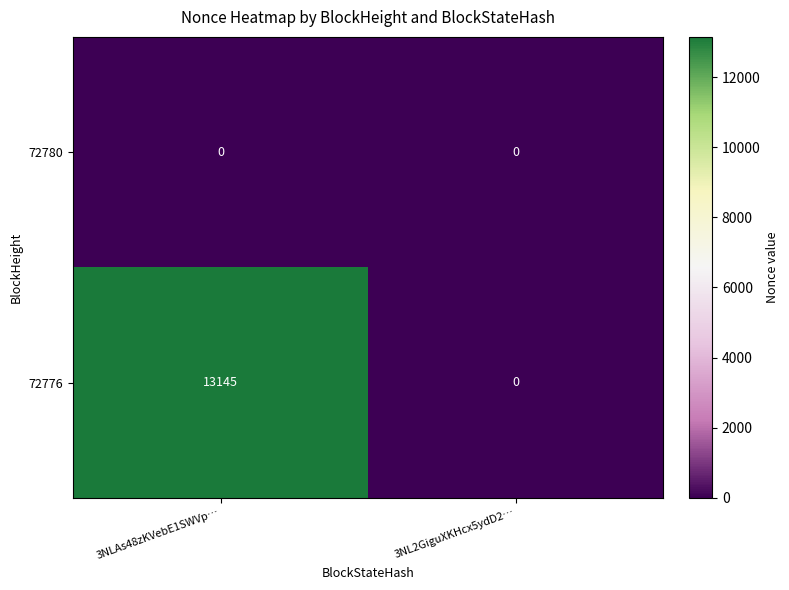

The 72776 series shows 23475 at 3NLAs48zKVebE1SWVp…. True or false?

False